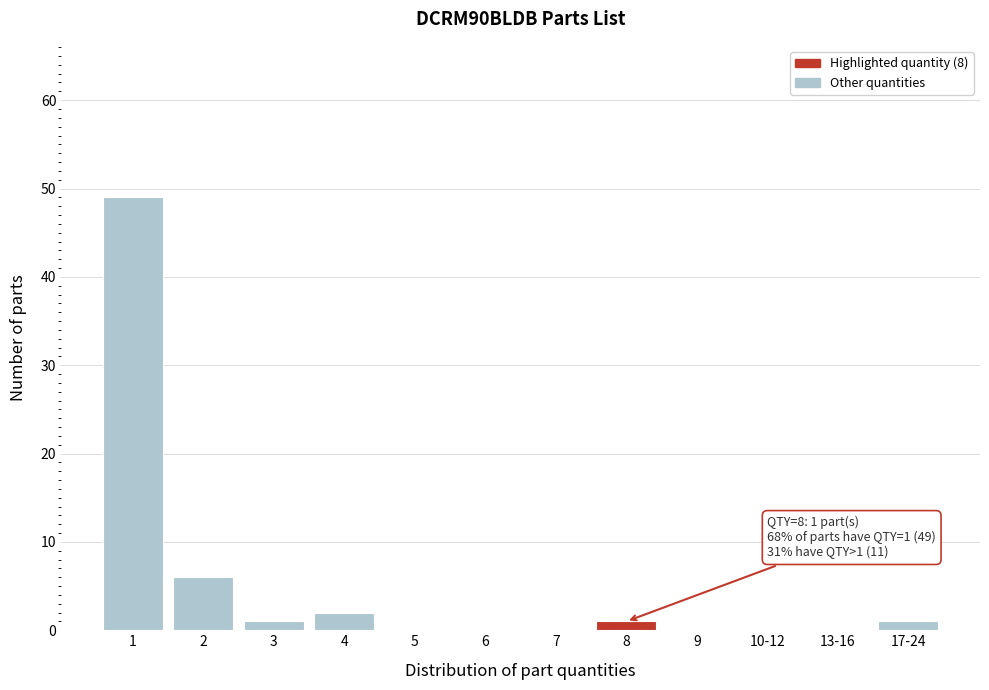

Reading left to right, transcribe all the data shown in this chart.

1=49	2=6	3=1	4=2	5=0	6=0	7=0	8=1	9=0	10-12=0	13-16=0	17-24=1